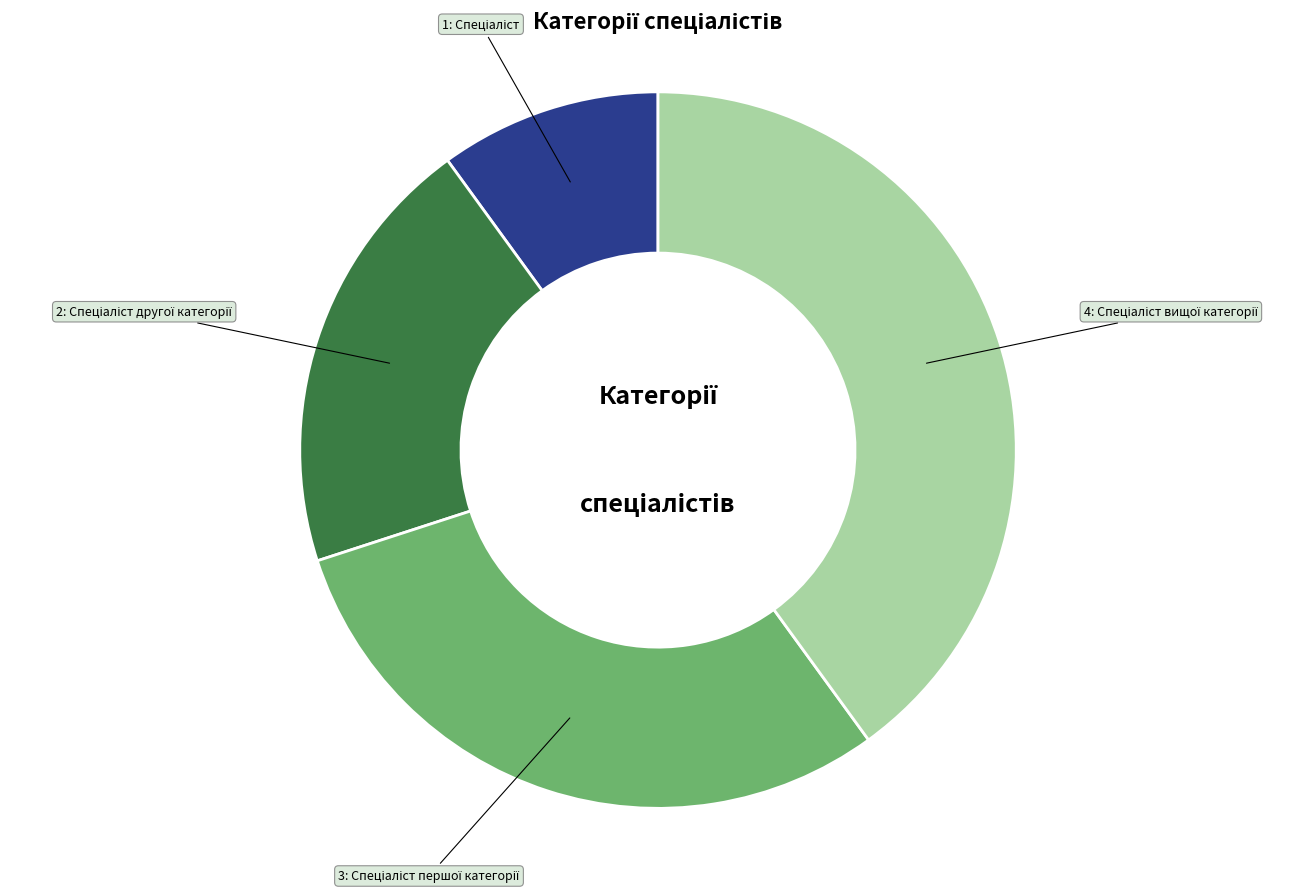

Is there a majority slice in this chart?

No